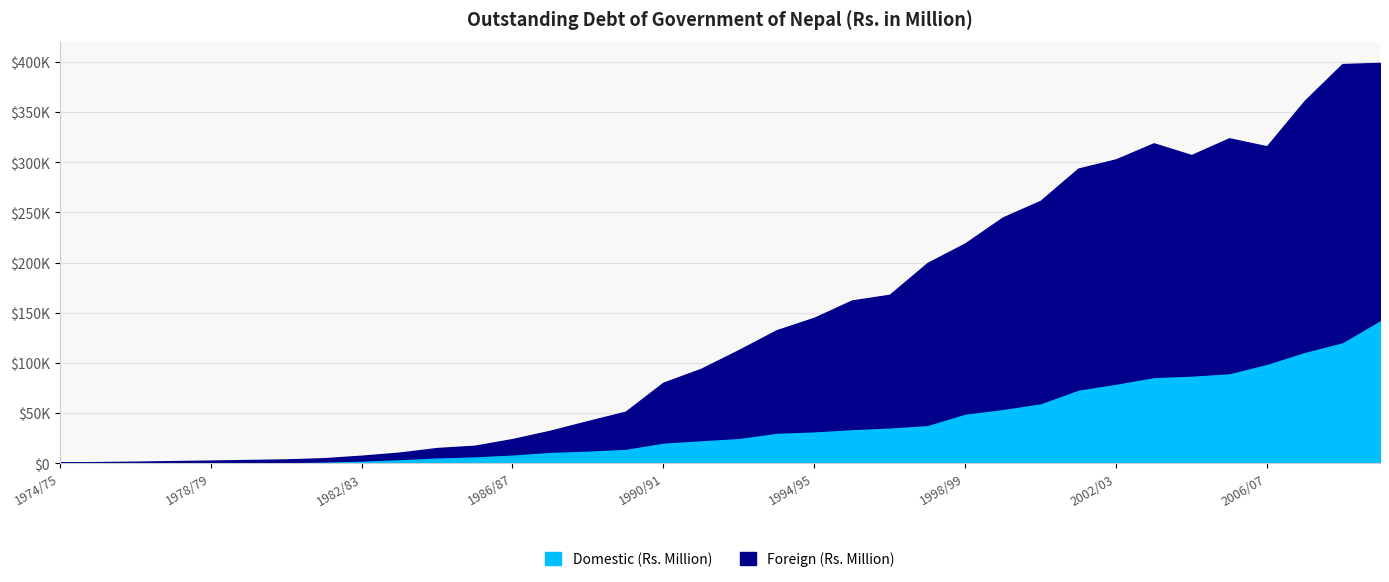

What is the average value of the Foreign (Rs. Million) series?

102485.0